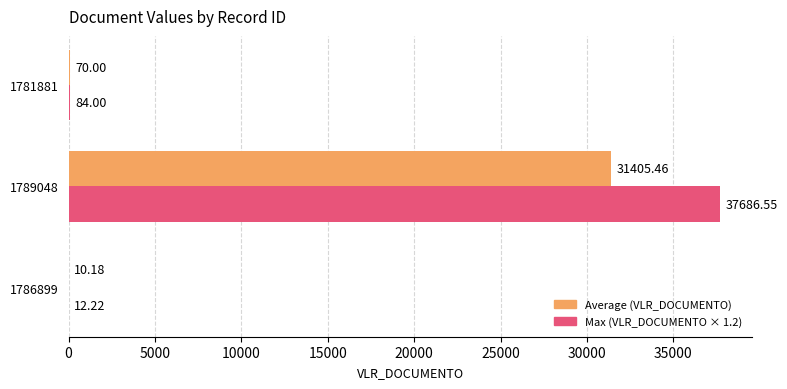

What is the total value across all series at 1781881?

154.0